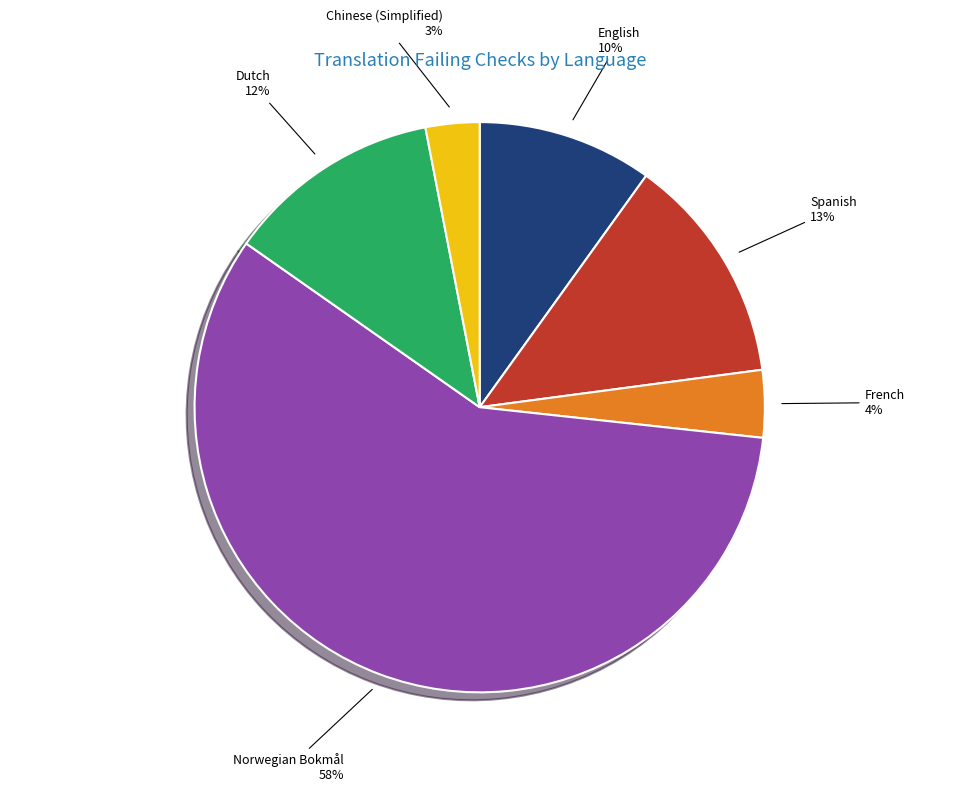

Count the number of slices in the pie.

6